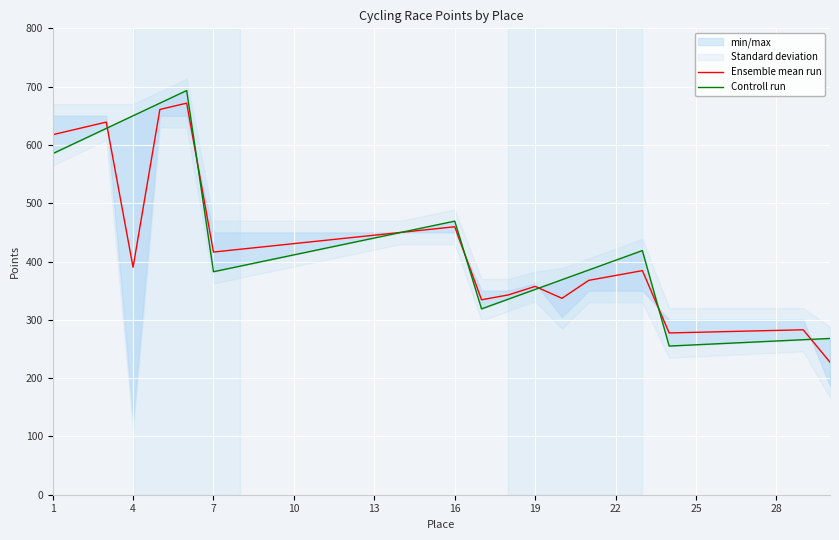

True or false: Ensemble mean run has a value of 376.1 at 22.

True